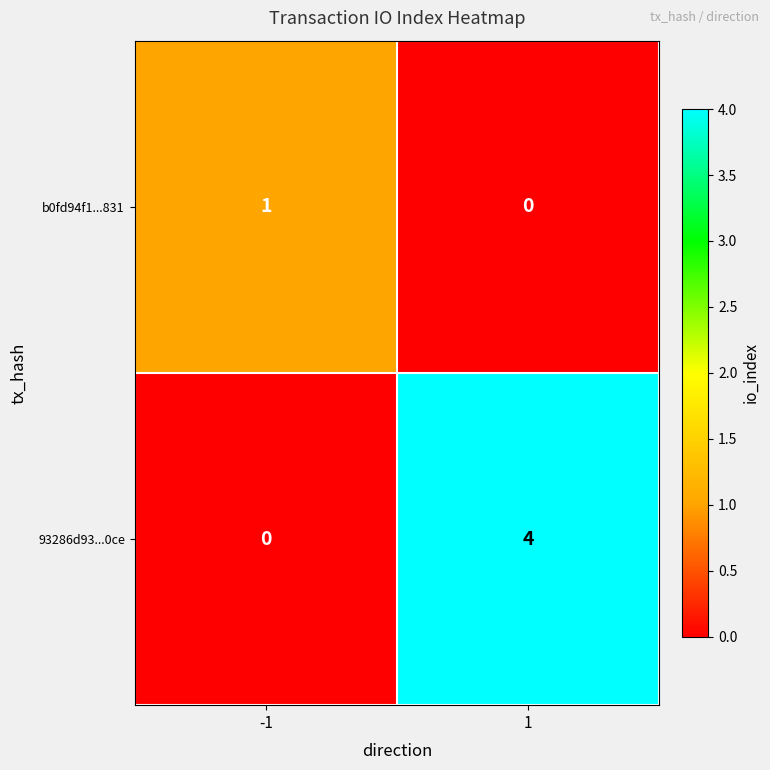

What is the difference between the 93286d93...0ce values at -1 and 1?

4